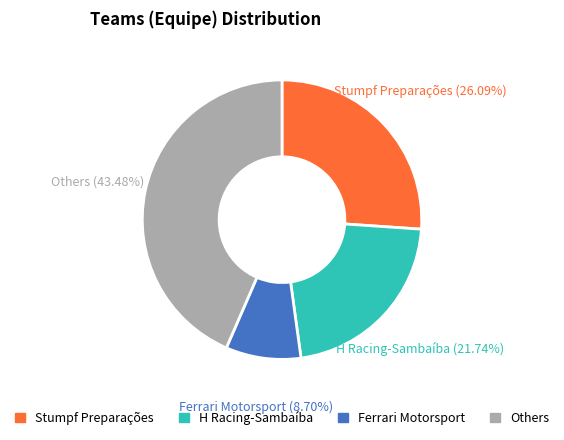

Is there a majority slice in this chart?

No